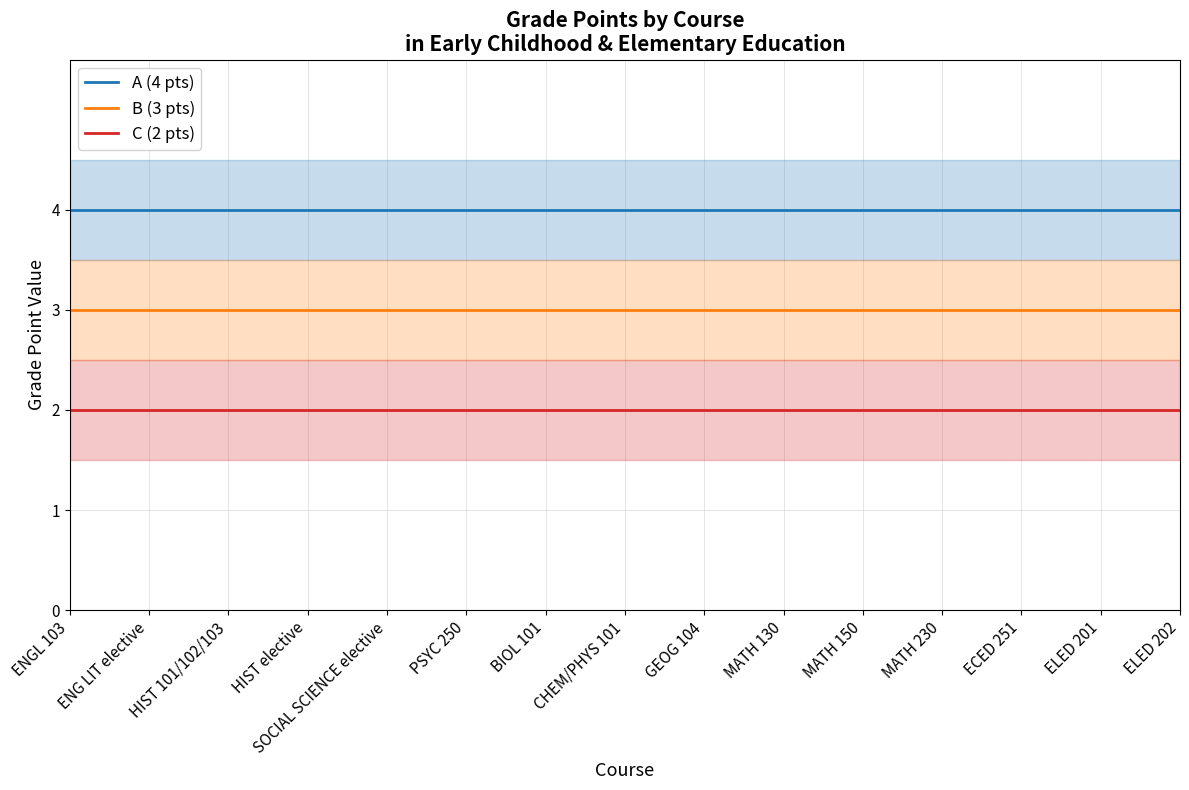

True or false: A (4 pts) and B (3 pts) intersect in this chart.

False